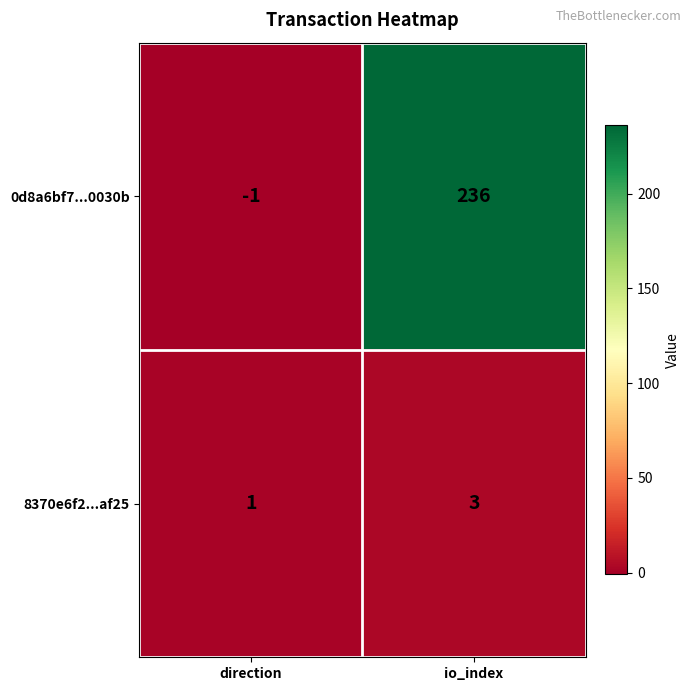

True or false: 8370e6f2...af25 has a value of 1 at direction.

True